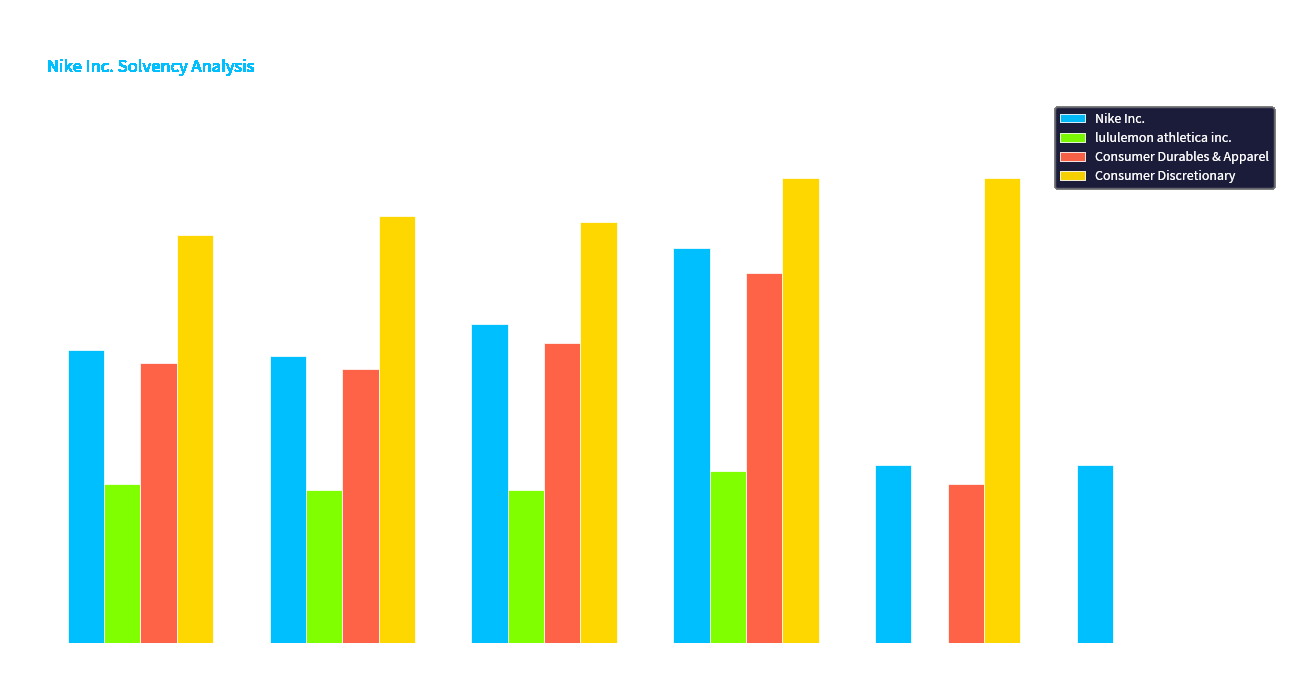

Is the value of Consumer Durables & Apparel at 2019 greater than the value of Consumer Discretionary at 2020?

No